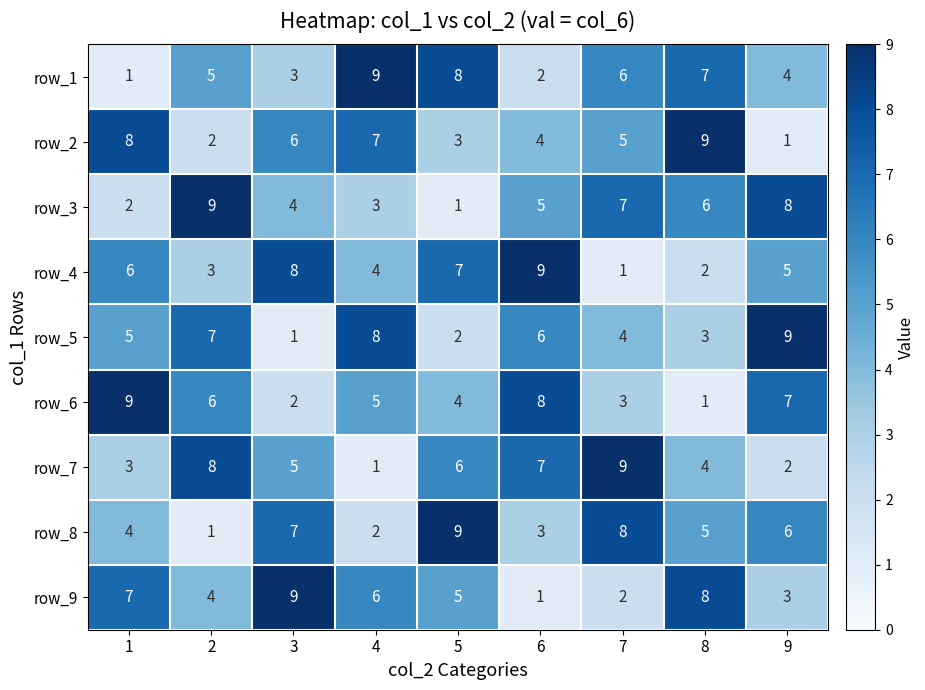

What is the average value of the row_6 series?

5